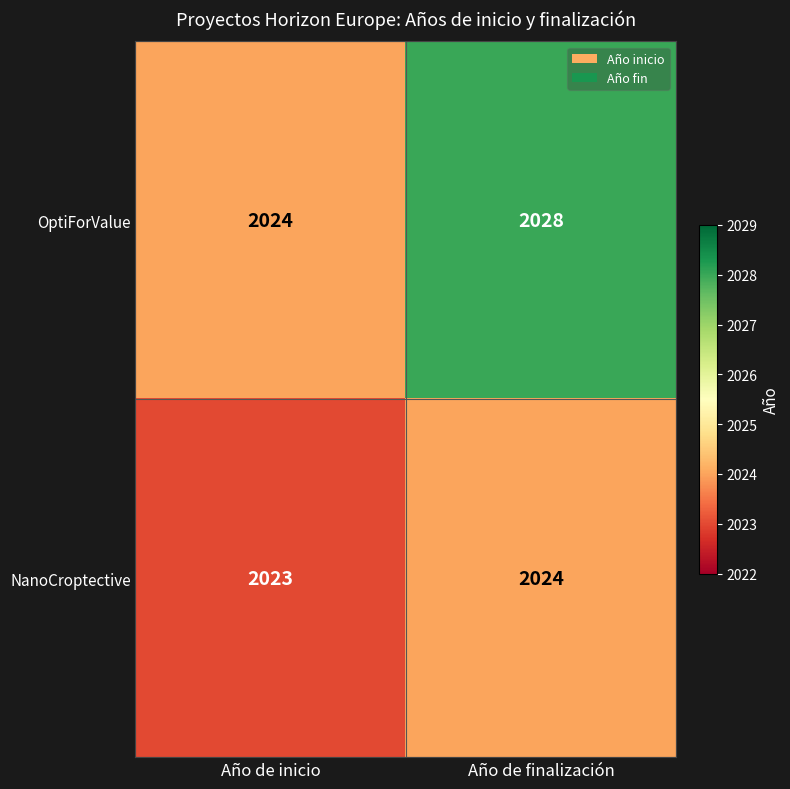

At which label is OptiForValue closest to 2026?

Año de inicio